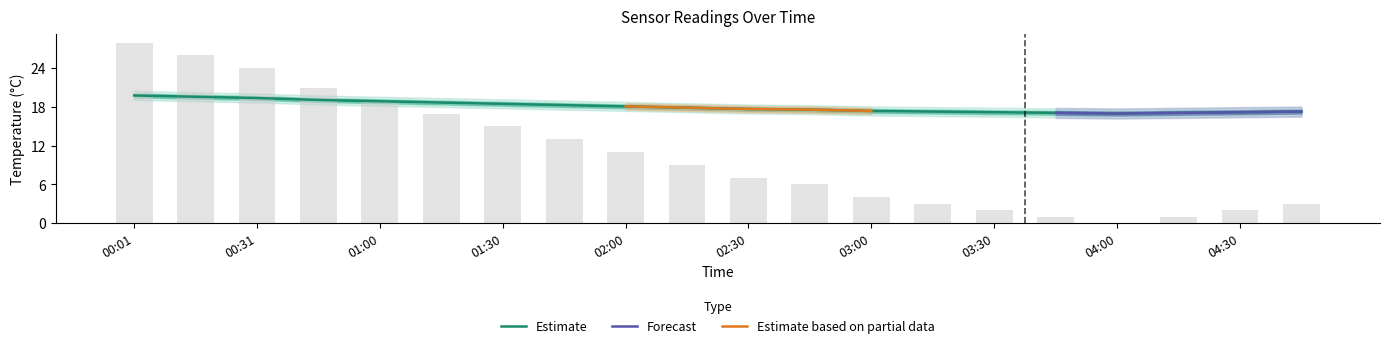

Which label corresponds to the smallest value in the chart?

04:00